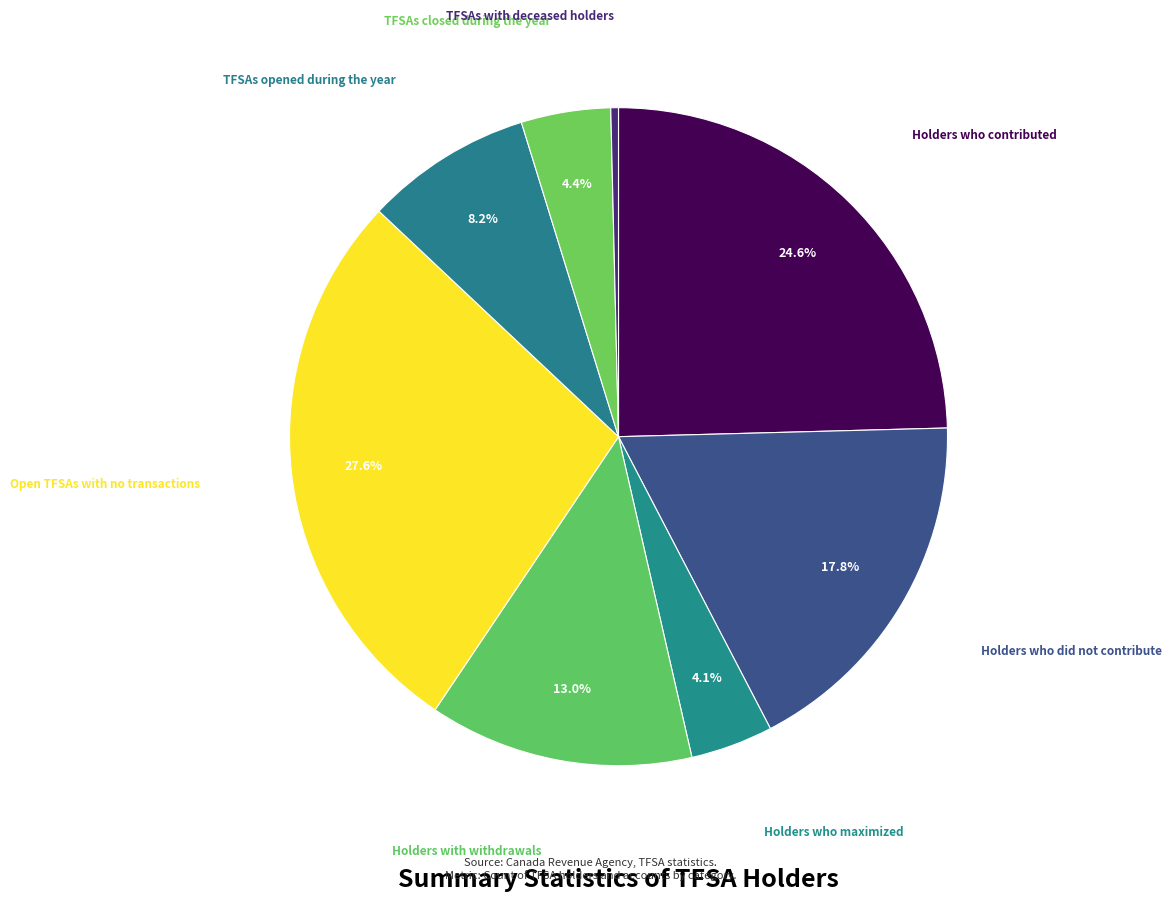

Rank the categories by value from highest to lowest.

Open TFSAs with no transactions, Holders who contributed, Holders who did not contribute, Holders with withdrawals, TFSAs opened during the year, TFSAs closed during the year, Holders who maximized, TFSAs with deceased holders